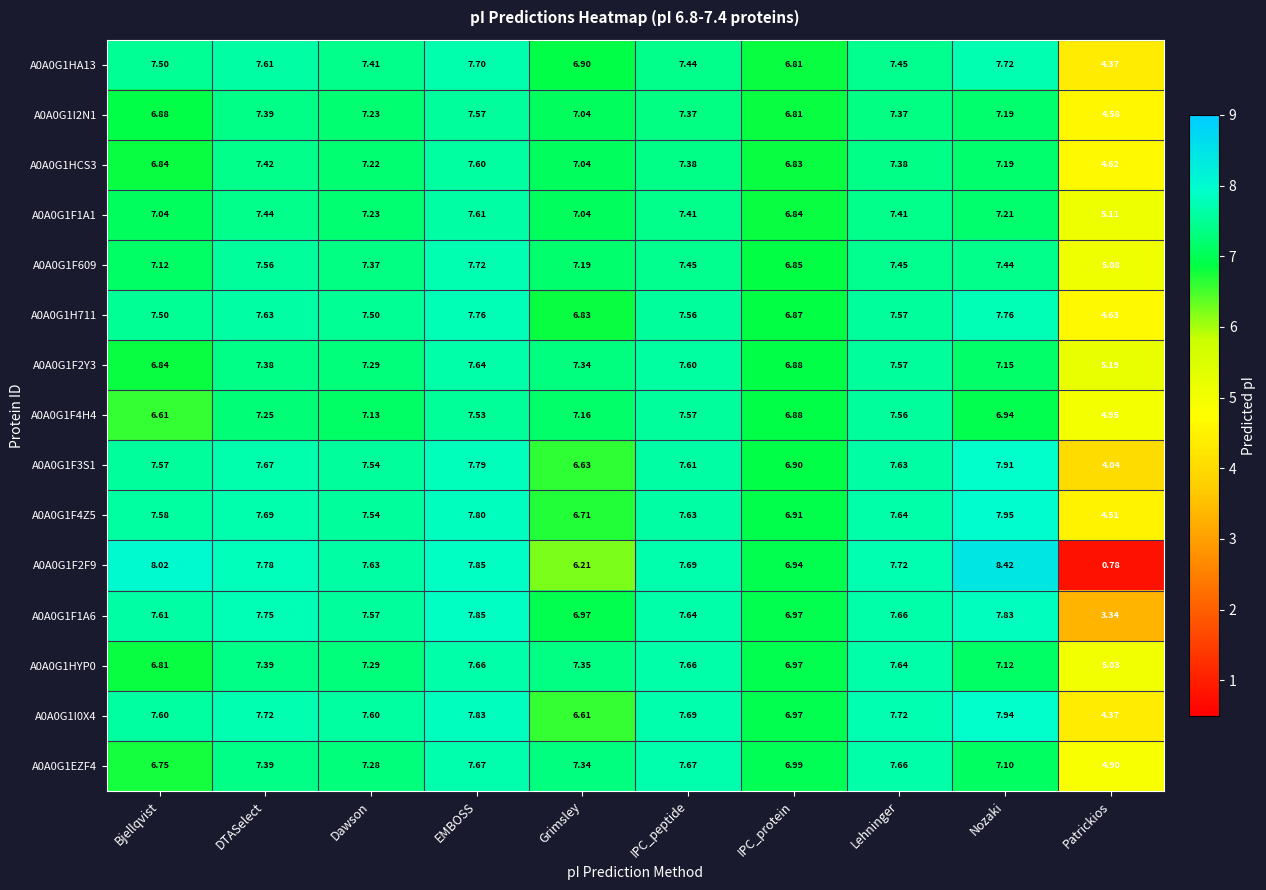

What is the spread (max minus min) of values at IPC_protein?

0.2